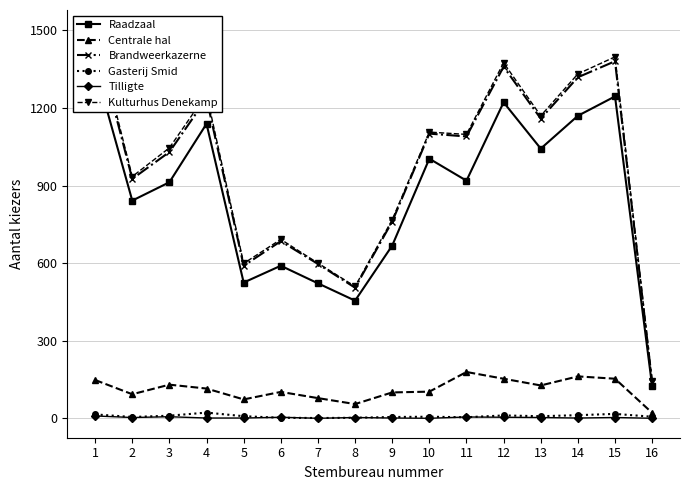

At how many categories does at least one series exceed 1070?

8